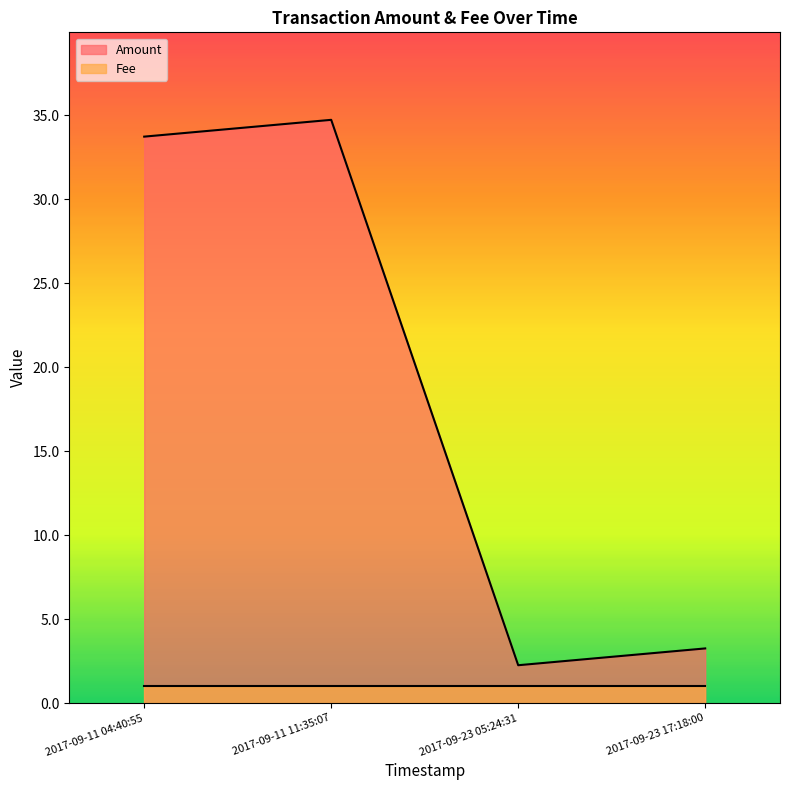

Between 2017-09-11 11:35:07 and 2017-09-11 04:40:55, which is larger?

2017-09-11 11:35:07